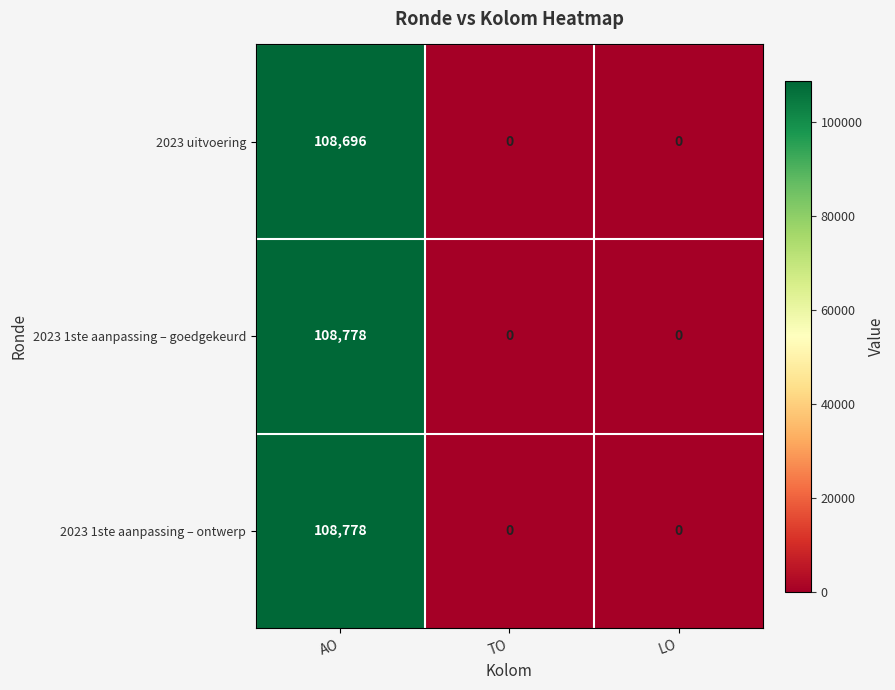

At which category is the sum across all series the highest?

AO